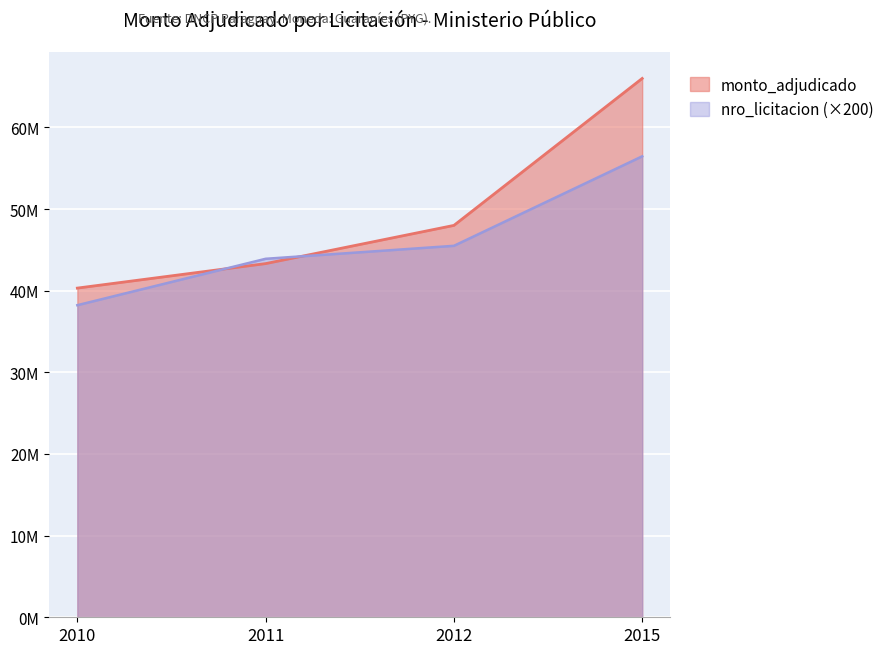

What is the difference between the second highest and second lowest values in the nro_licitacion series?

1589400